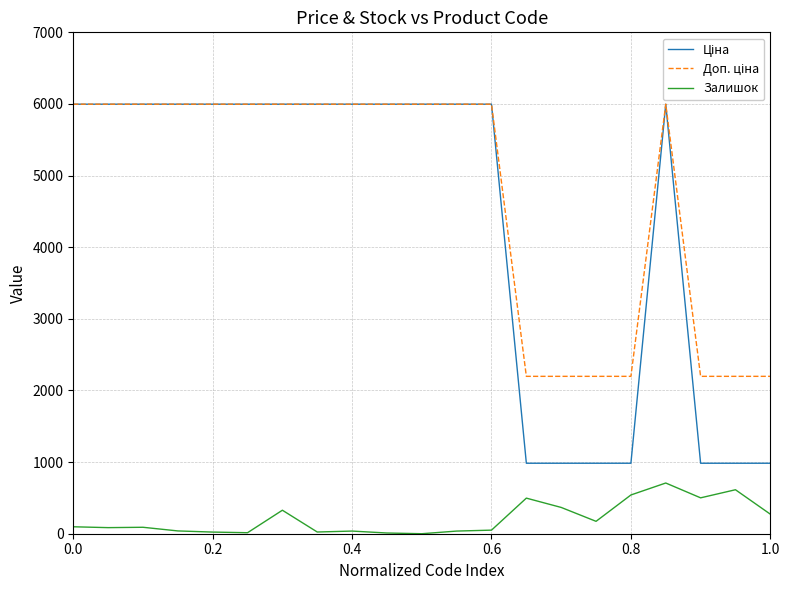

What is the minimum value for Доп. ціна?

2197.3